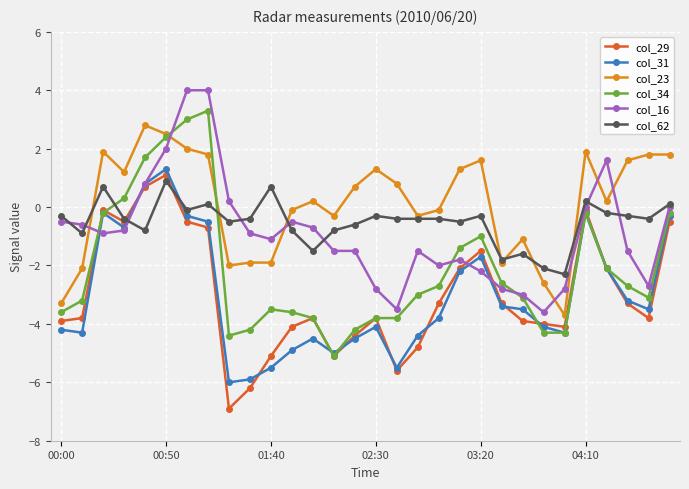

True or false: col_31 has more than 0 points higher than both neighbors.

True